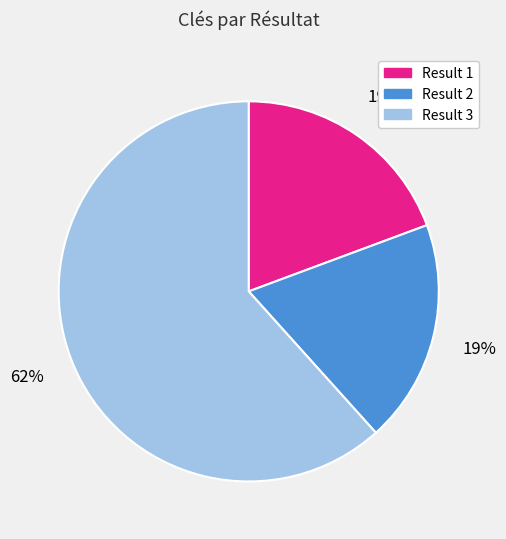

Does any single category account for the majority?

Yes